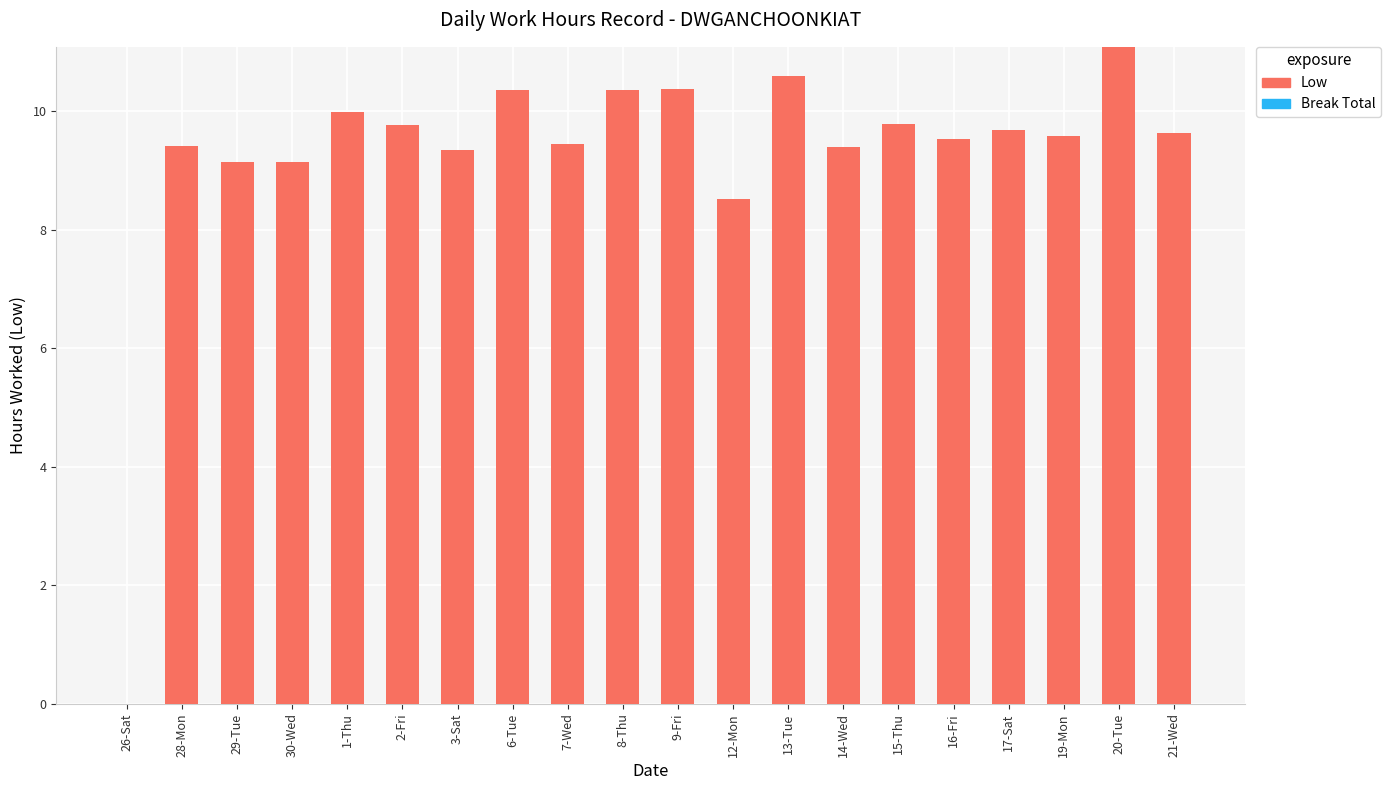

How many distinct data groups are displayed?

1